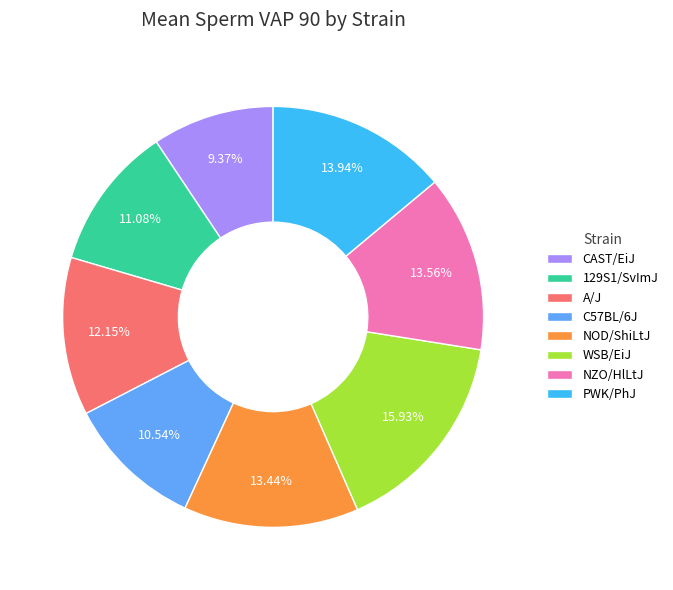

How many slices are in this pie chart?

8